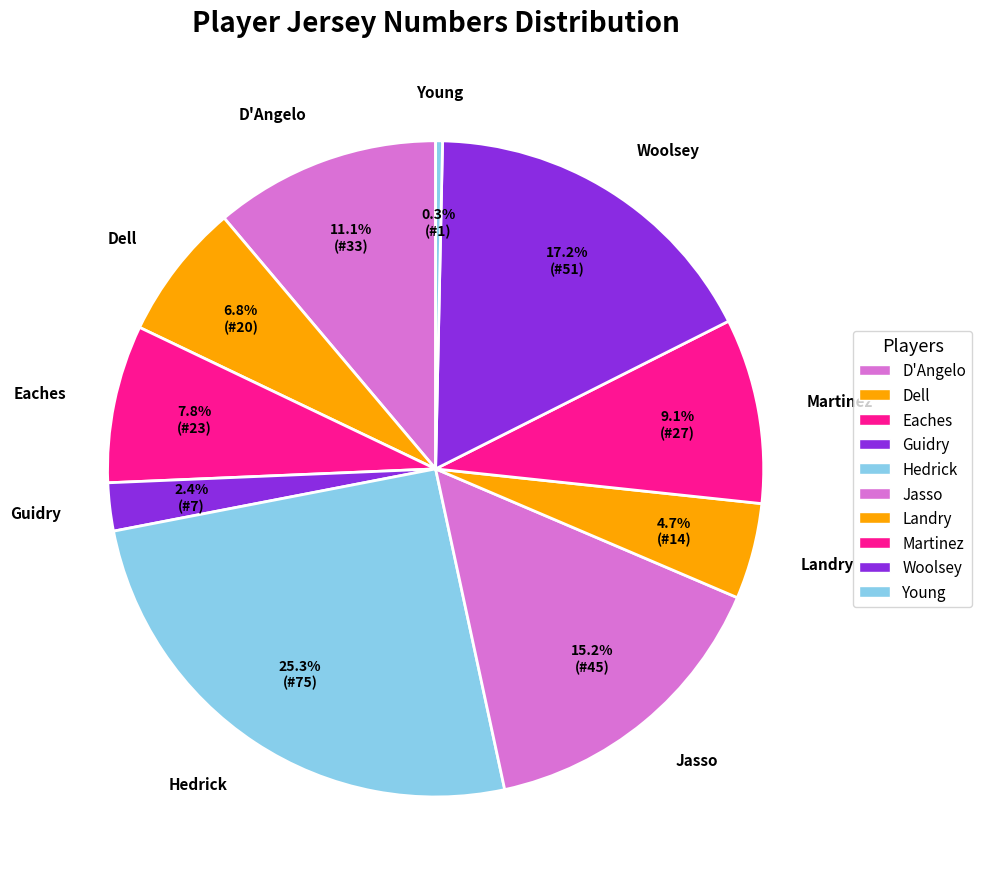

How many segments does this pie chart have?

10